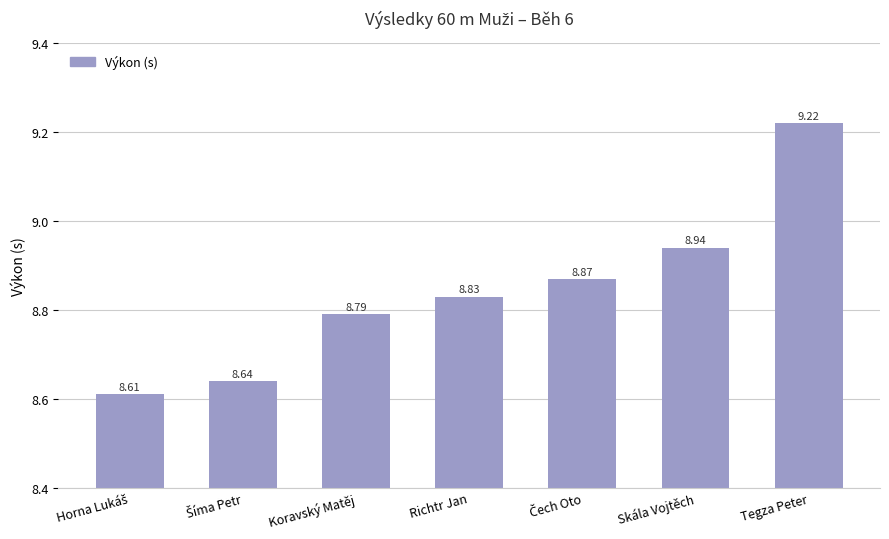

What is the difference between the maximum and minimum values?

0.6